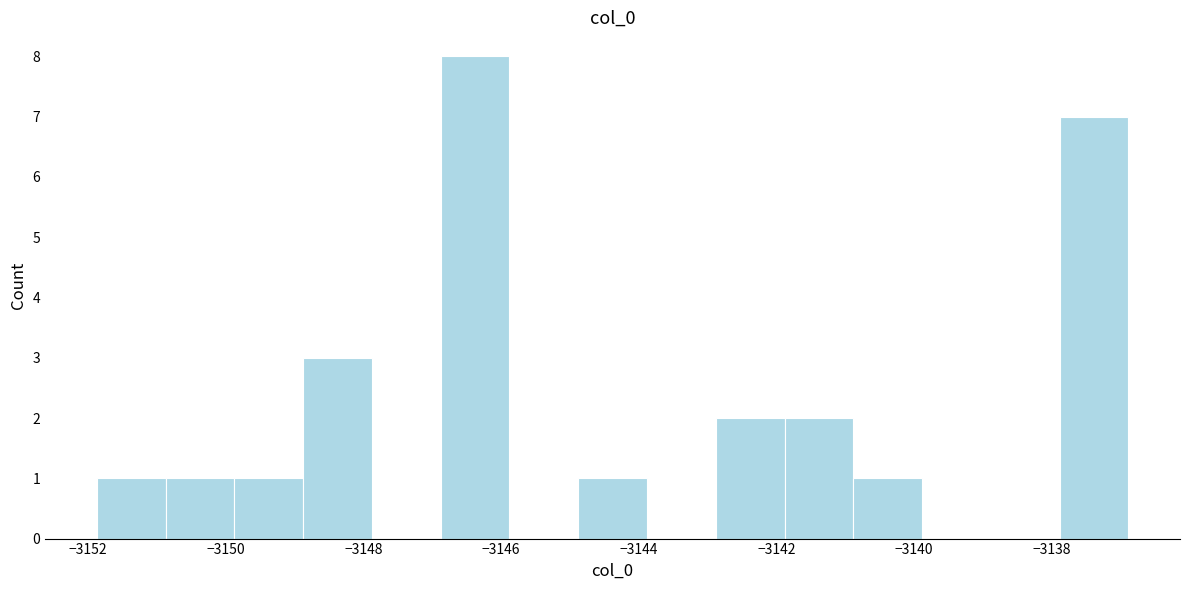

What is the height of the bar covering -3142.8 to -3141.8 on the x-axis? Neither the bar edges nor the heights are printed on the chart, so give them approximately, as read against the axes.

2